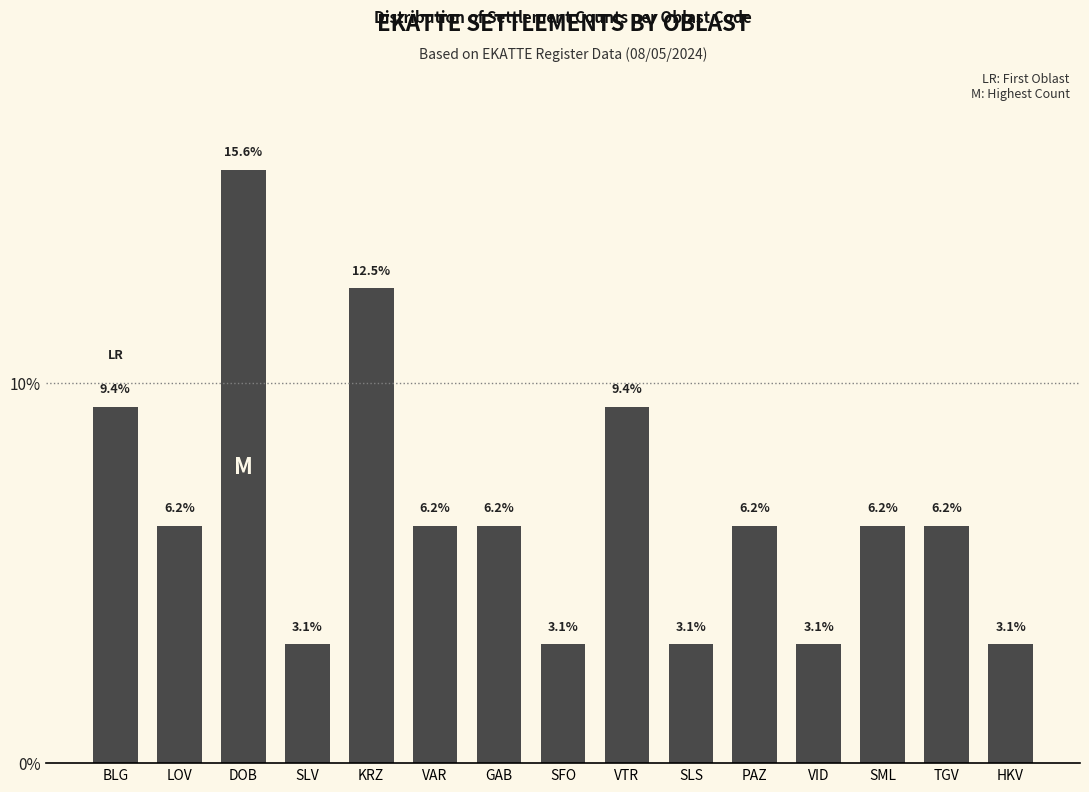

The chart shows a value of 8.1 at VAR. True or false?

False